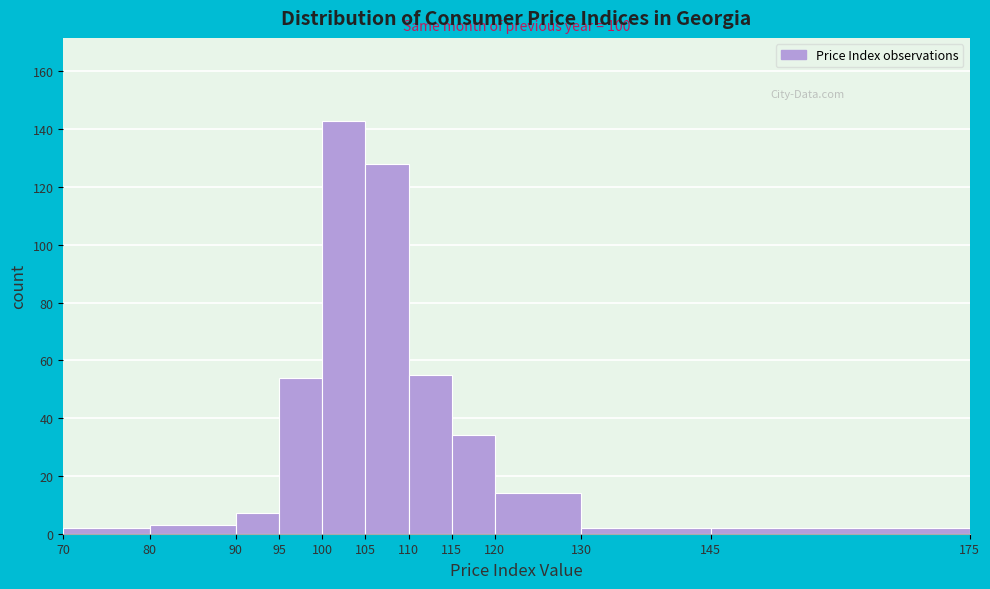

Which range on the x-axis has the tallest bar?

100 to 105